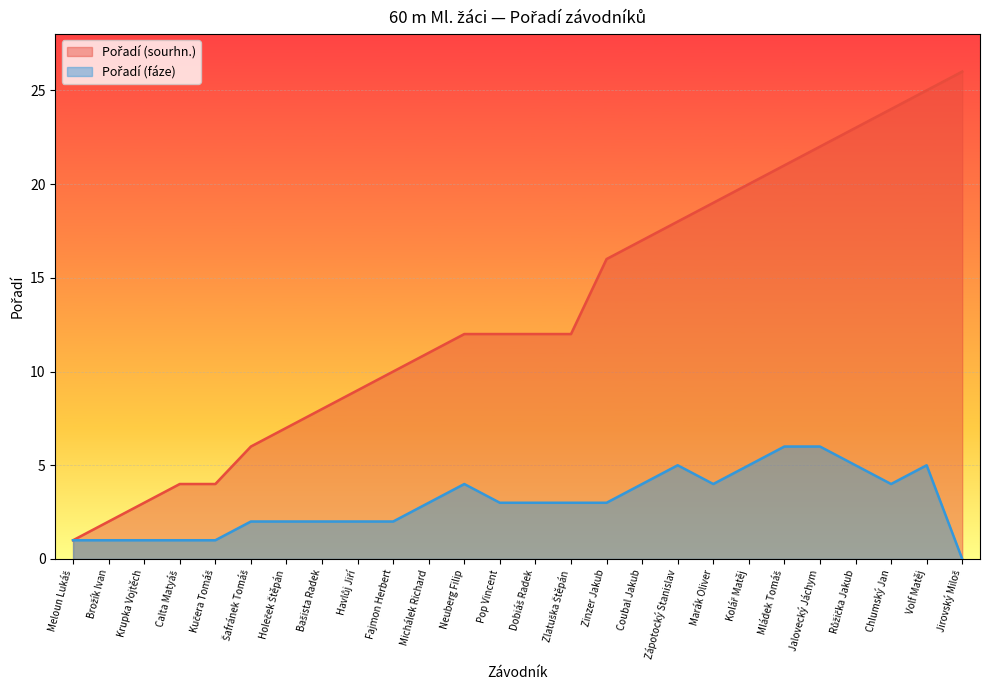

What is the greatest value displayed?

26